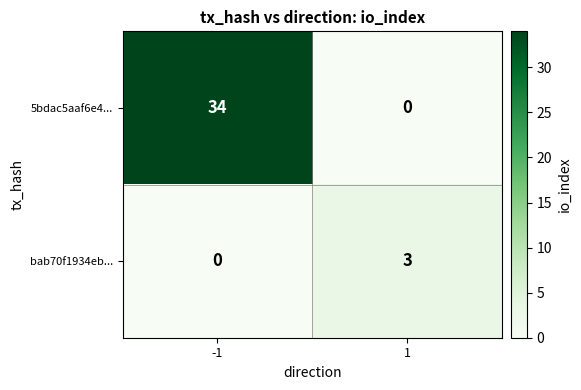

What is the sum of the bab70f1934eb... values at -1 and 1?

3